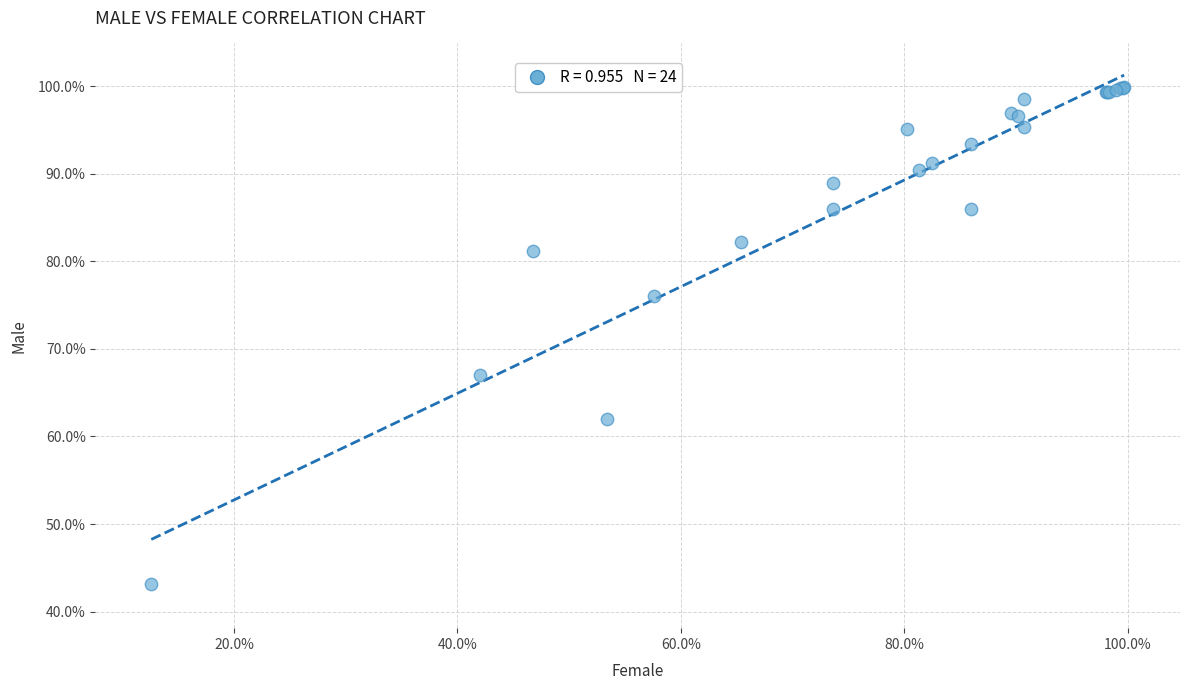

What Y value in the scatter plot is closest to 71?

67.0